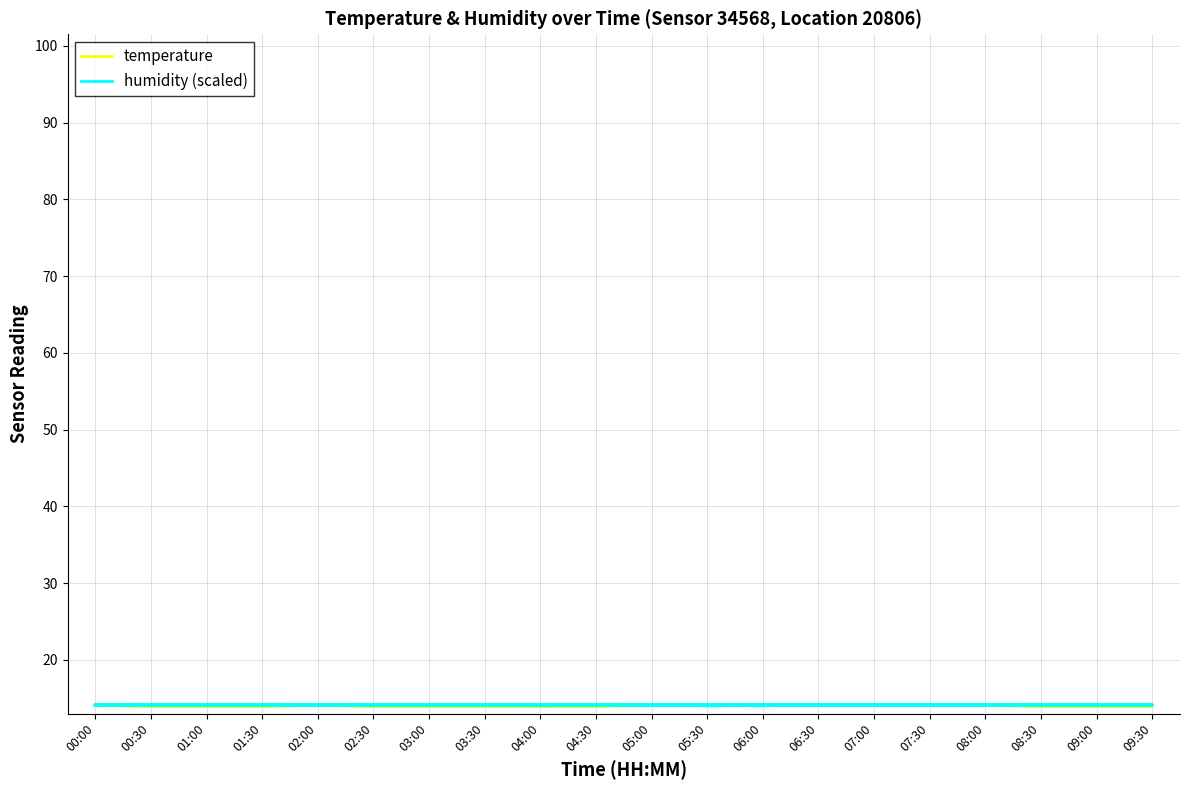

Is it true that humidity equals 22.2 at 05:00?

False